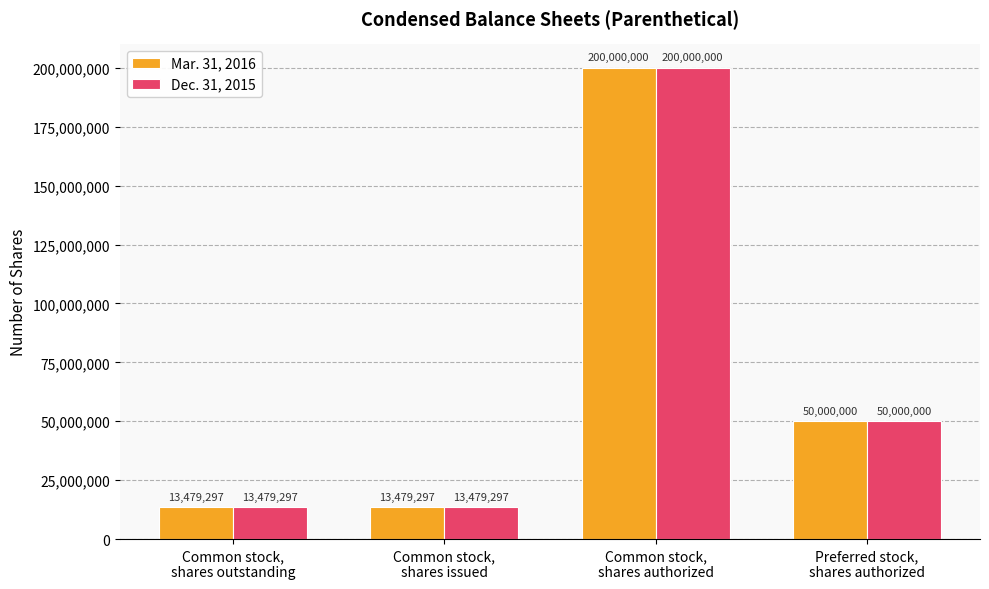

Which category has the highest value in the Mar. 31, 2016 series?

Common stock,
shares authorized